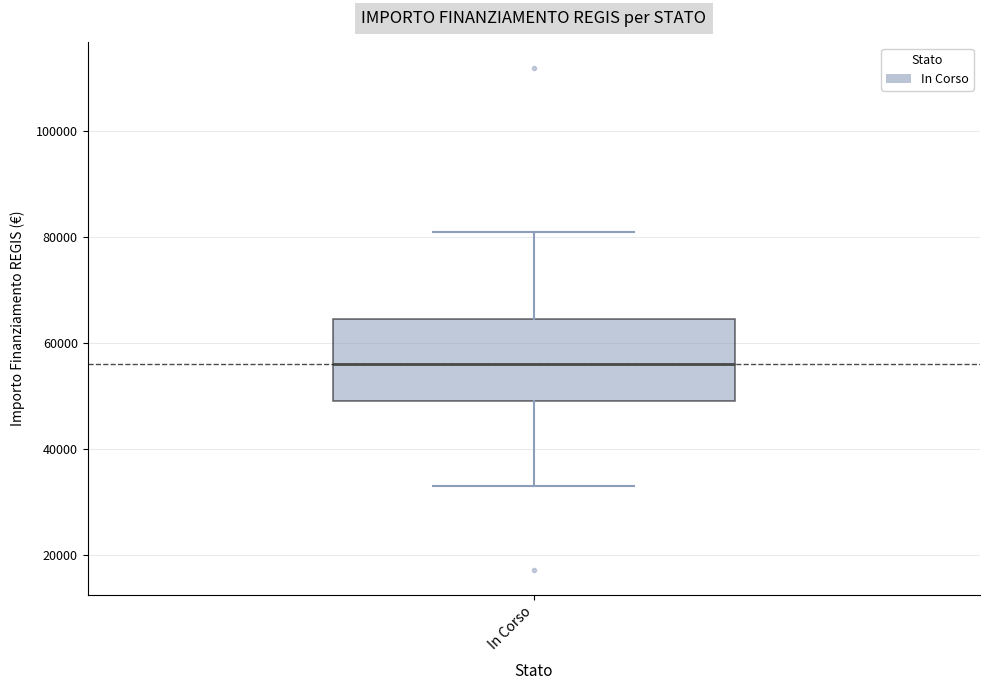

Transcribe this box plot: give where the median line is, the range the box spans, and where the two whiskers end, as read against the y-axis. The values are not printed on the chart, so give them approximately, as read against the axis.

median 56000, box 50000 to 64000, whiskers 32000 to 80000